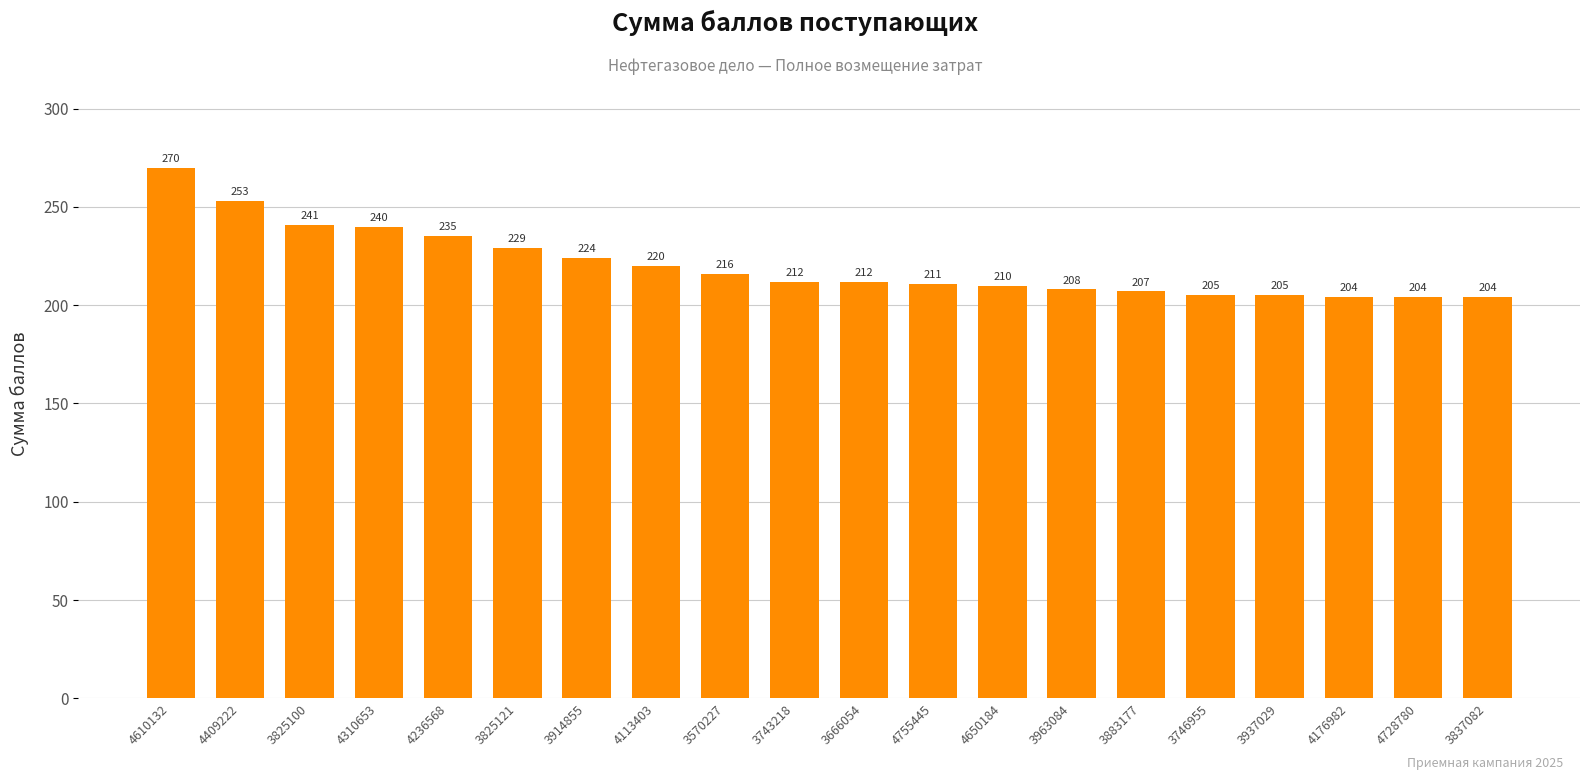

True or false: the data shows 216 at 3570227.

True